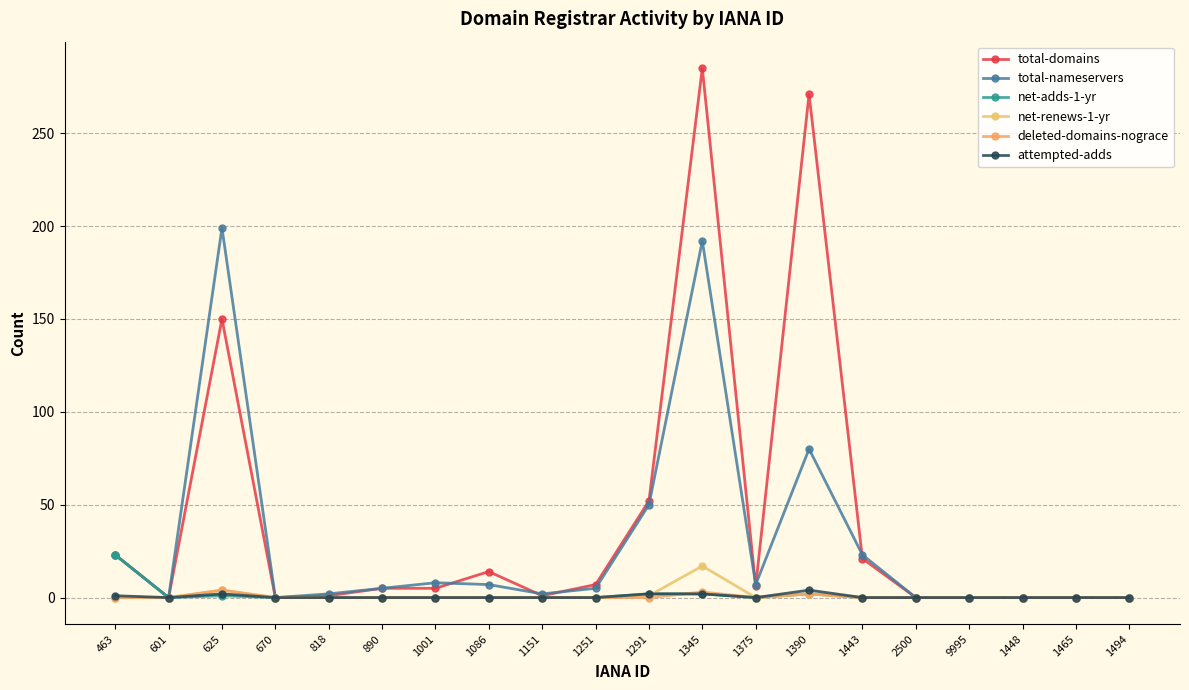

What is the sum of all attempted-adds values?

11